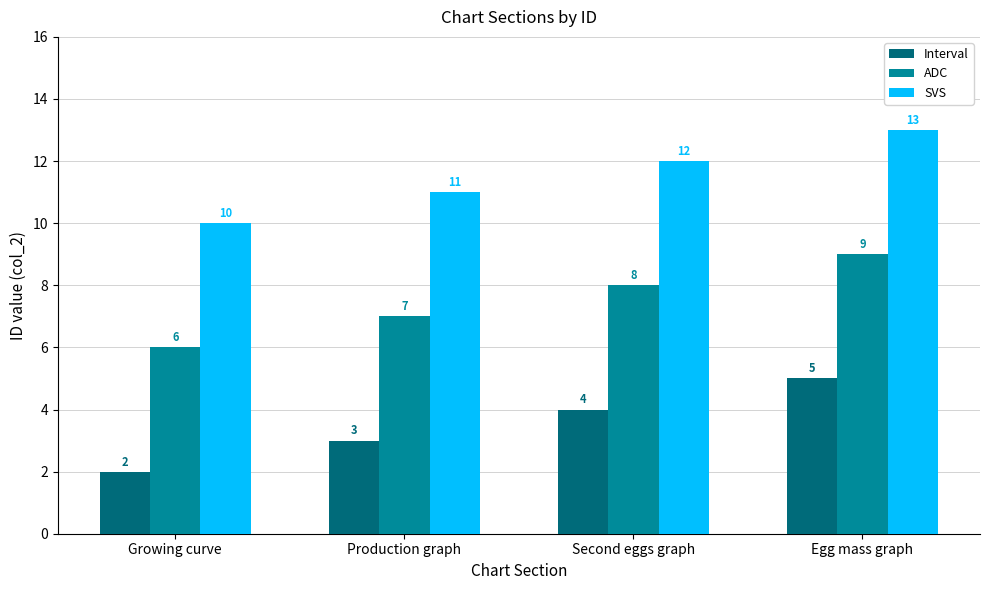

Is it true that ADC equals 10 at Production graph?

False